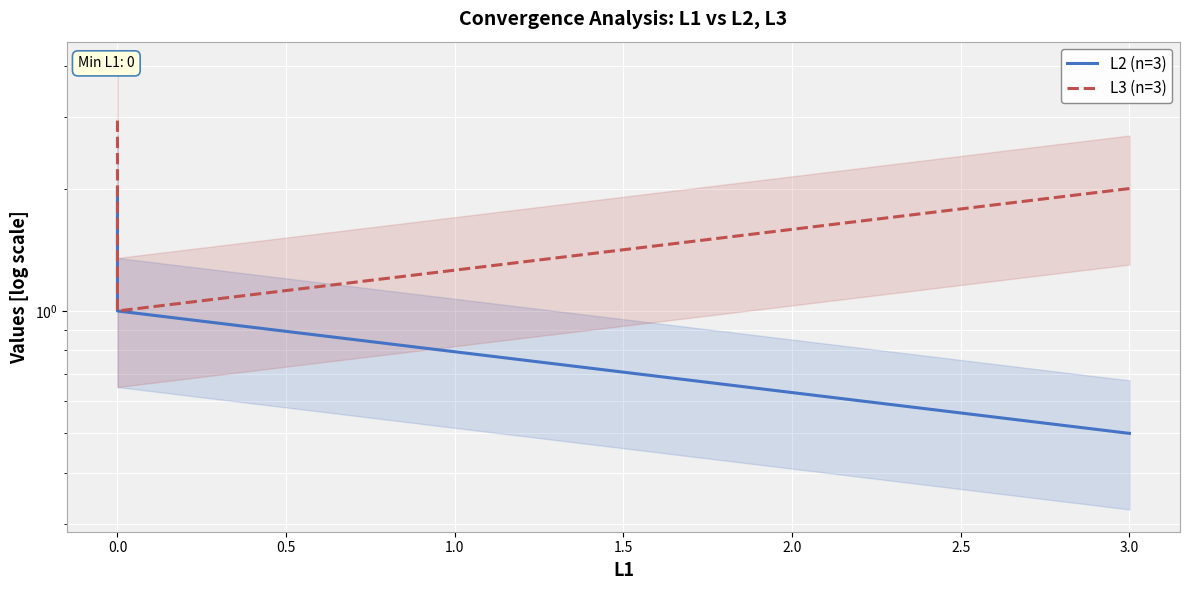

At how many categories does at least one series exceed 2?

1